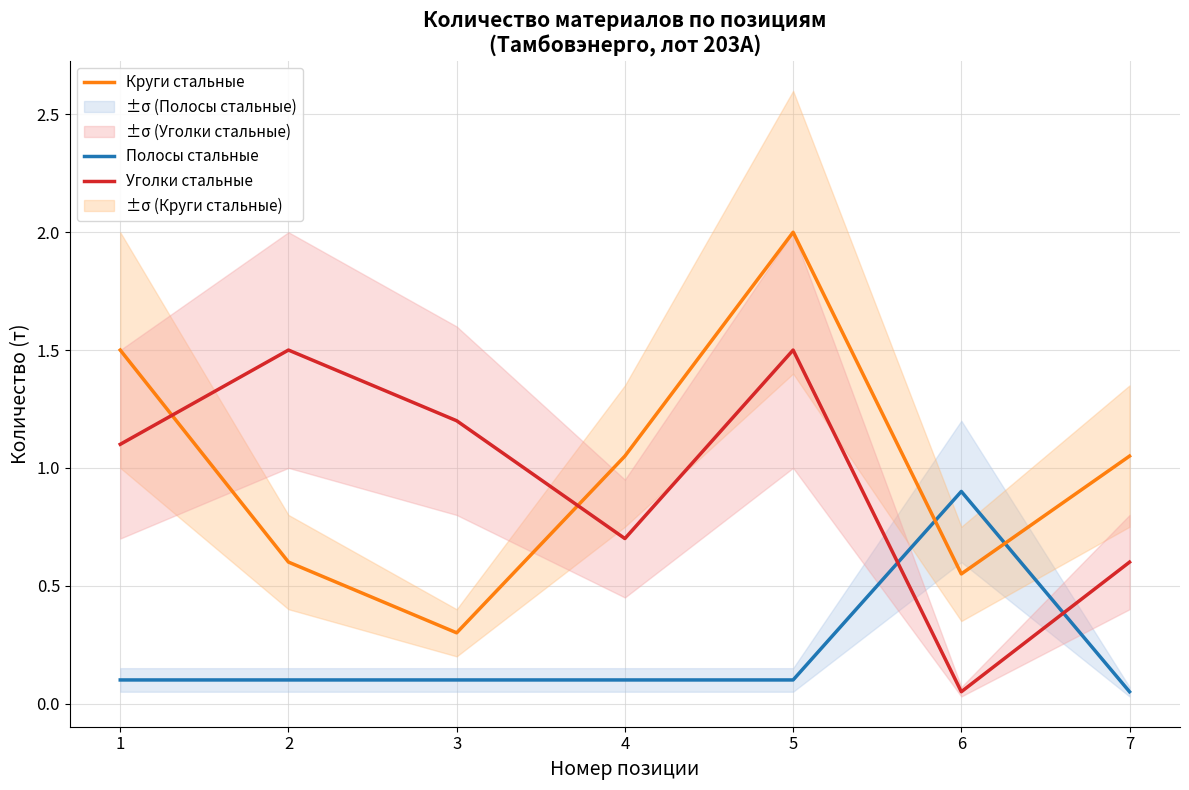

Which series has the largest total across all categories?

Круги стальные